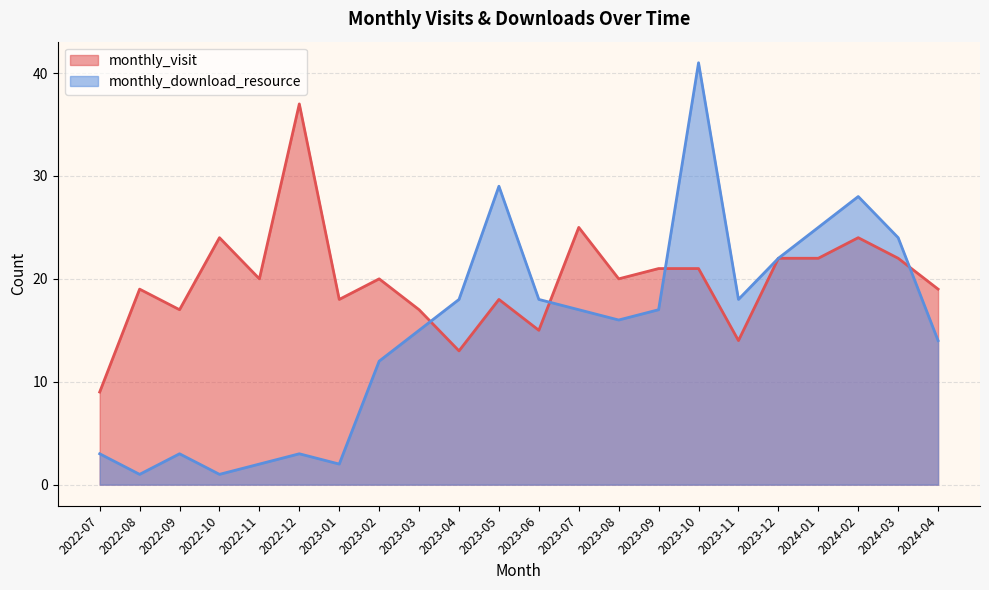

How many lines are shown in the chart?

2